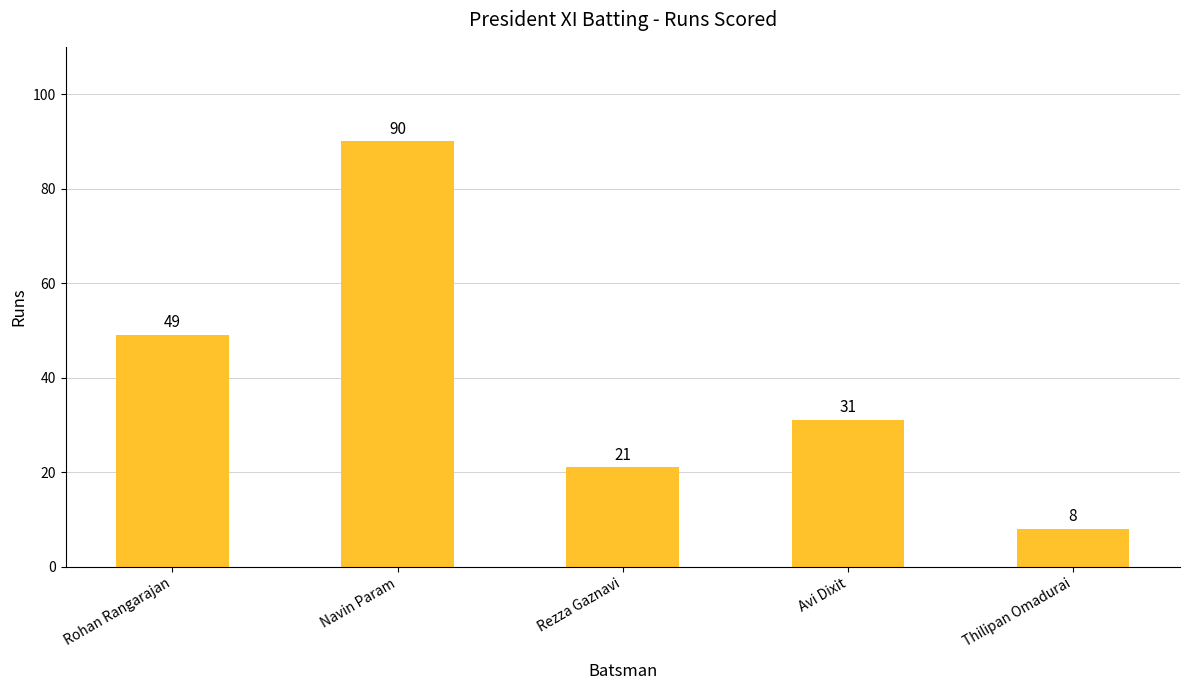

What is the ratio of the value at Avi Dixit to the value at Rohan Rangarajan?

0.6